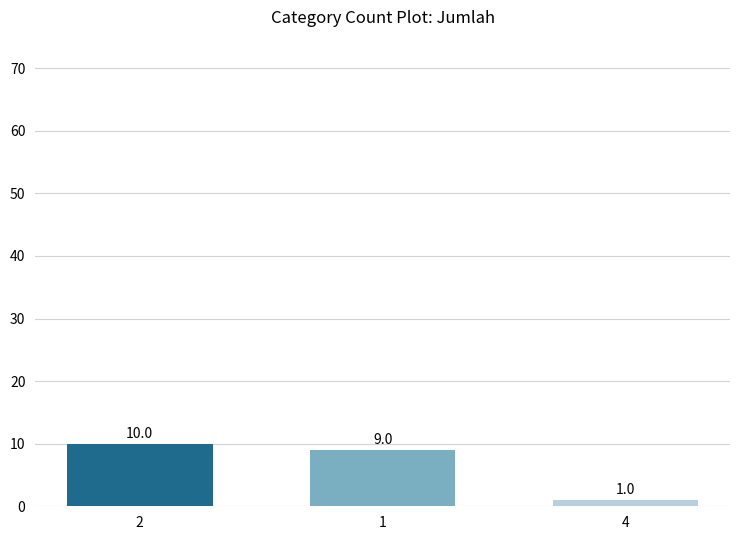

What is the value of the 1st bar from the left?

10